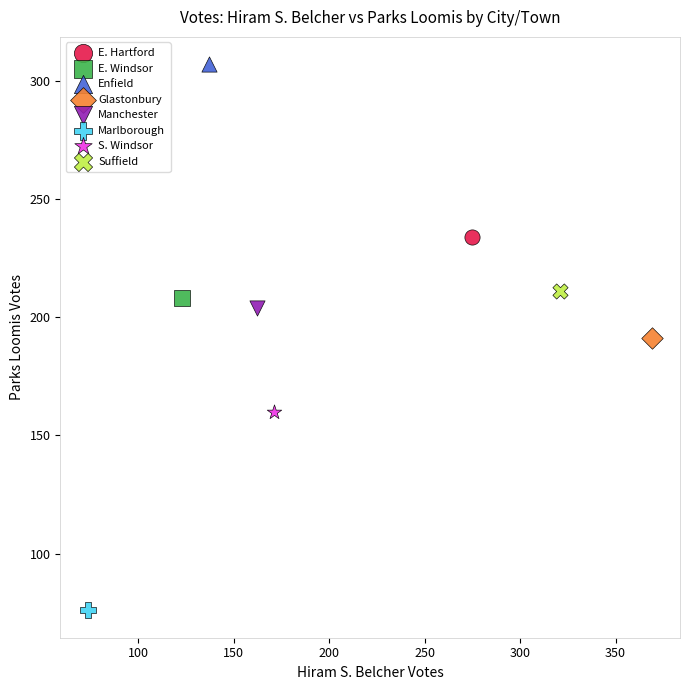

What are all the series names shown in the legend?

E. Hartford, E. Windsor, Enfield, Glastonbury, Manchester, Marlborough, S. Windsor, Suffield